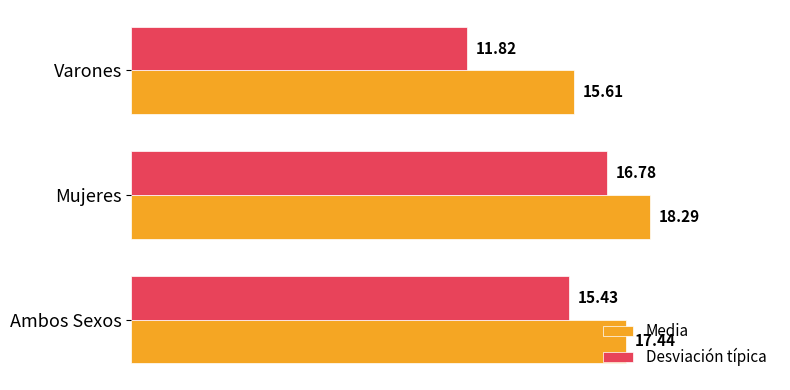

How many data points in Desviación típica are above 15?

2